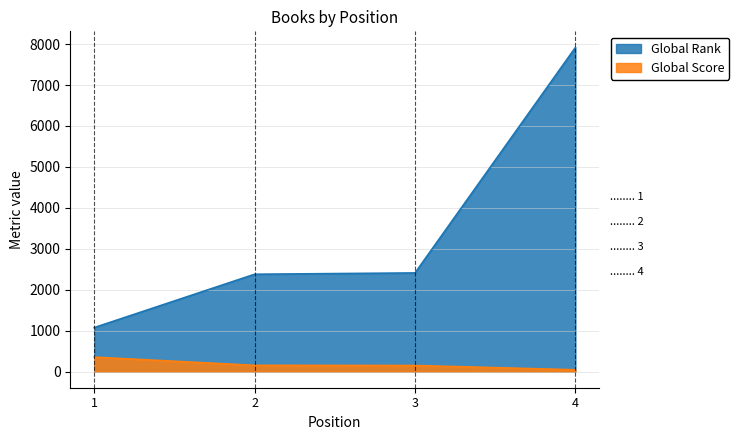

What is the total value across all series at 4?

7959